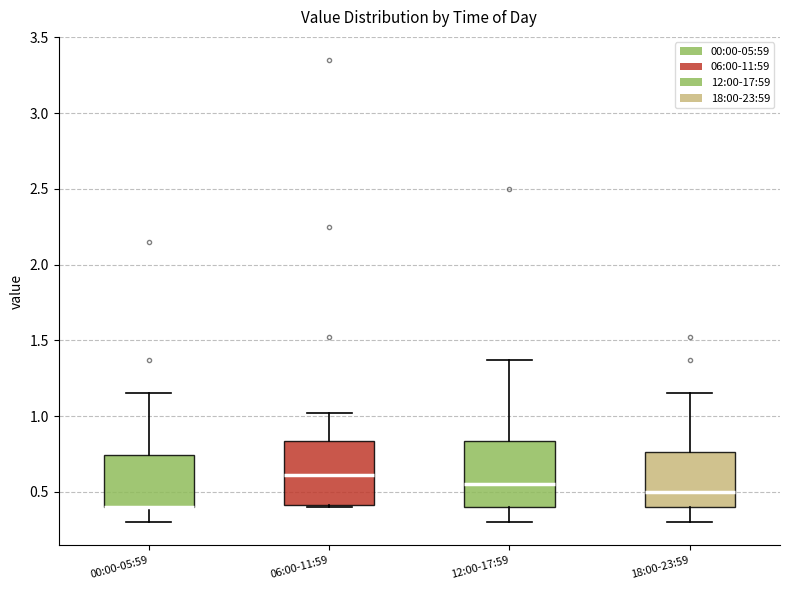

Reading left to right, read every box against the y-axis: the position of its median line, the range the box covers, and the ends of its whiskers. The values are not printed on the chart, so give them approximately, as read against the axis.

00:00-05:59: median 0.40 (drawn on the box's lower edge), box 0.40 to 0.75, whiskers 0.30 to 1.15
06:00-11:59: median 0.60, box 0.40 to 0.85, whiskers 0.40 to 1.00
12:00-17:59: median 0.55, box 0.40 to 0.85, whiskers 0.30 to 1.35
18:00-23:59: median 0.50, box 0.40 to 0.75, whiskers 0.30 to 1.15